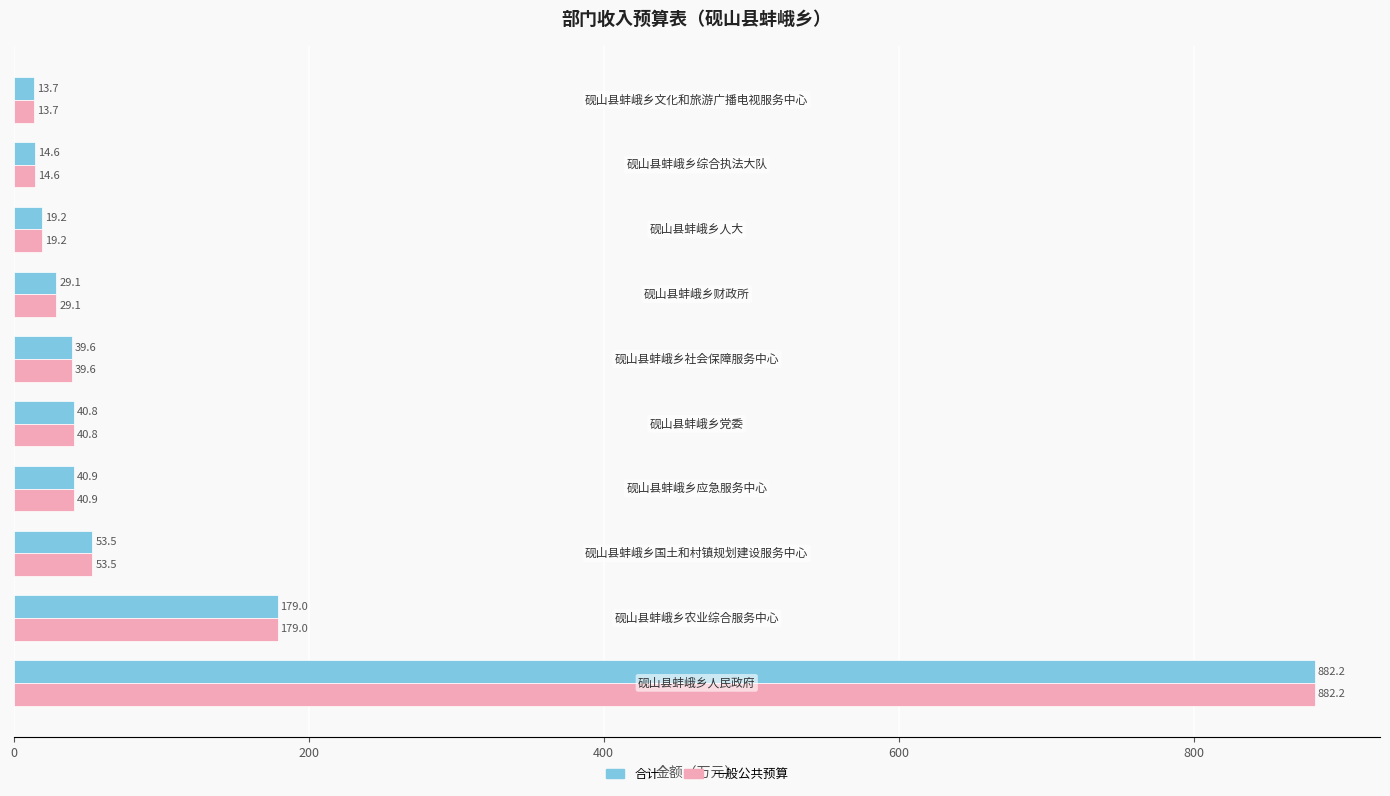

At how many categories does at least one series exceed 653?

1